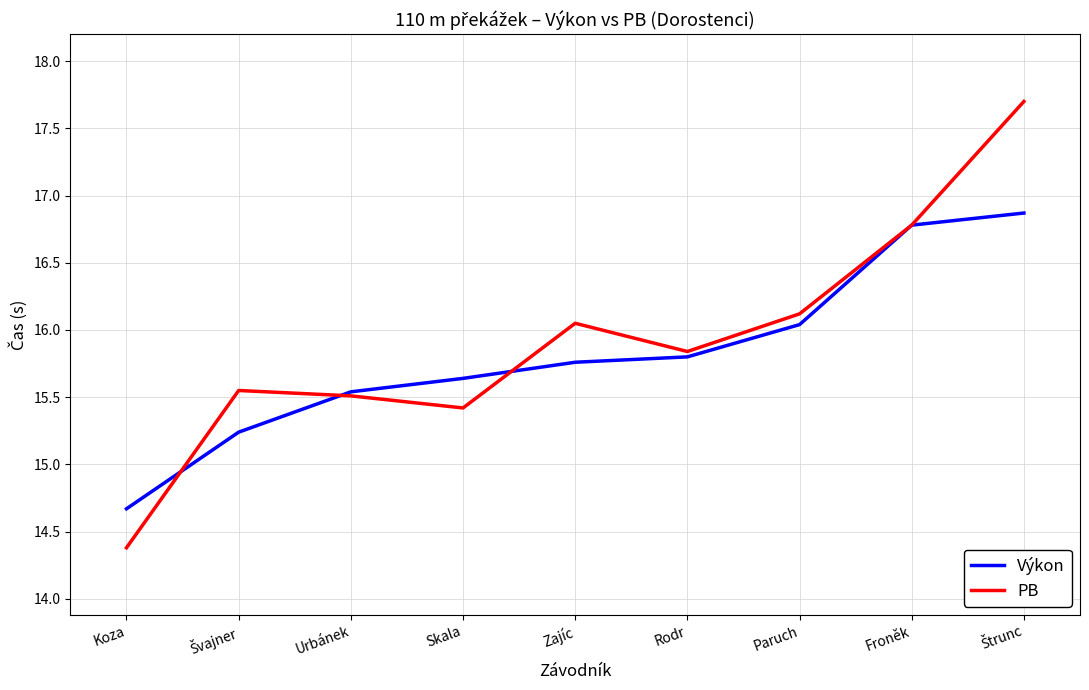

What is the difference between the maximum and minimum values in the Výkon series?

2.2